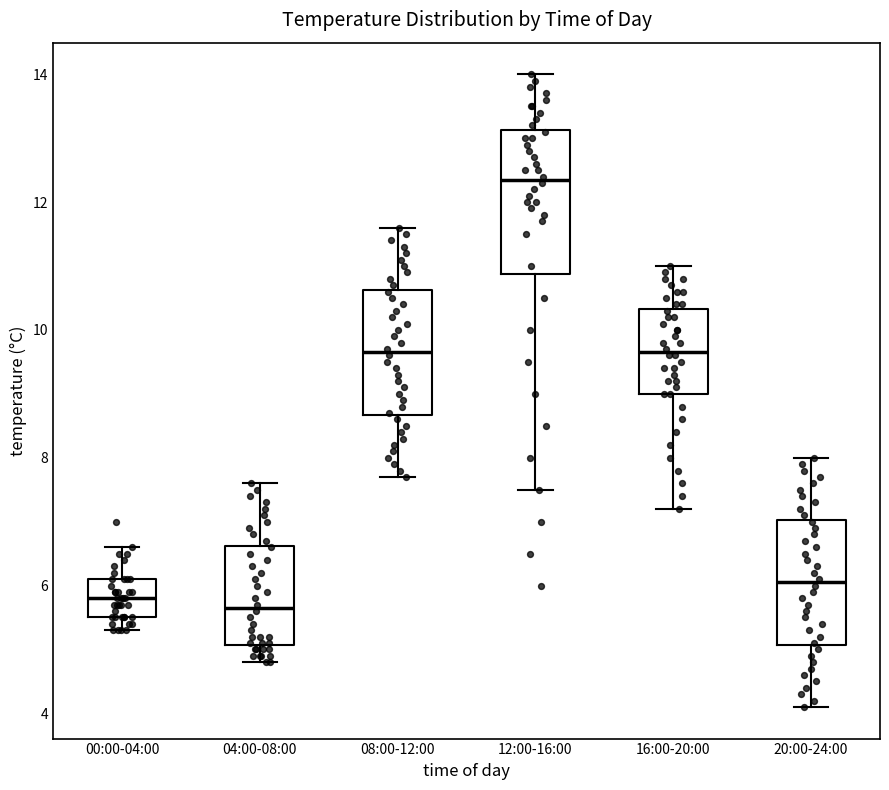

Reading left to right, transcribe this box plot: for each box, give where its median line is, the range the box spans, and where its two whiskers end, as read against the y-axis. The values are not printed on the chart, so give them approximately, as read against the axis.

00:00-04:00: median 5.8, box 5.6 to 6.2, whiskers 5.4 to 6.6
04:00-08:00: median 5.6, box 5.0 to 6.6, whiskers 4.8 to 7.6
08:00-12:00: median 9.6, box 8.6 to 10.6, whiskers 7.8 to 11.6
12:00-16:00: median 12.4, box 10.8 to 13.2, whiskers 7.6 to 14.0
16:00-20:00: median 9.6, box 9.0 to 10.4, whiskers 7.2 to 11.0
20:00-24:00: median 6.0, box 5.0 to 7.0, whiskers 4.2 to 8.0